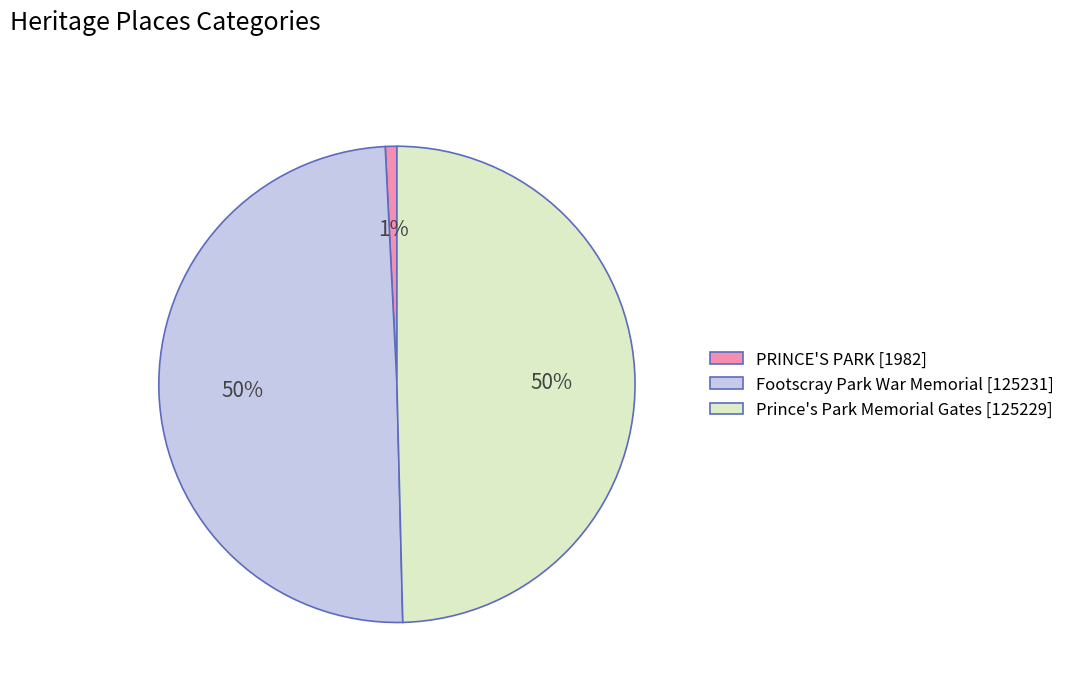

What is the ratio of the value at Footscray Park War Memorial [125231] to the value at Prince's Park Memorial Gates [125229]?

1.0